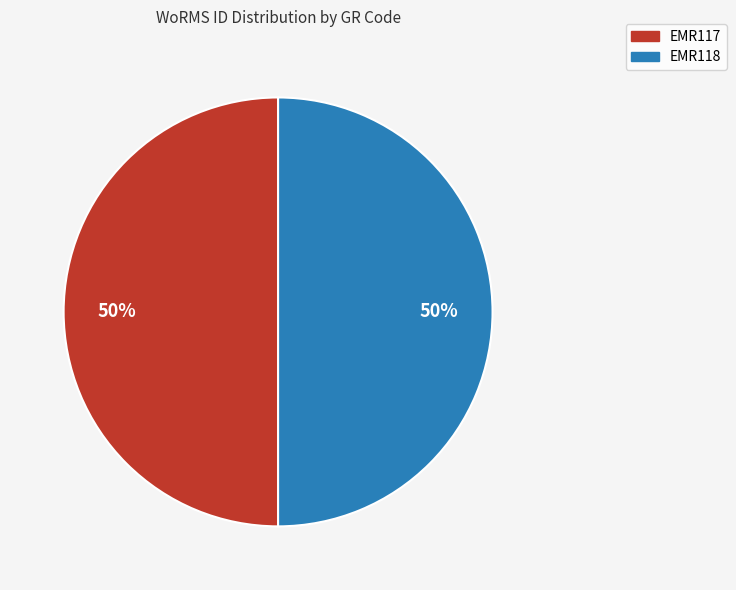

To the nearest percent, what is the average slice percentage?

50%